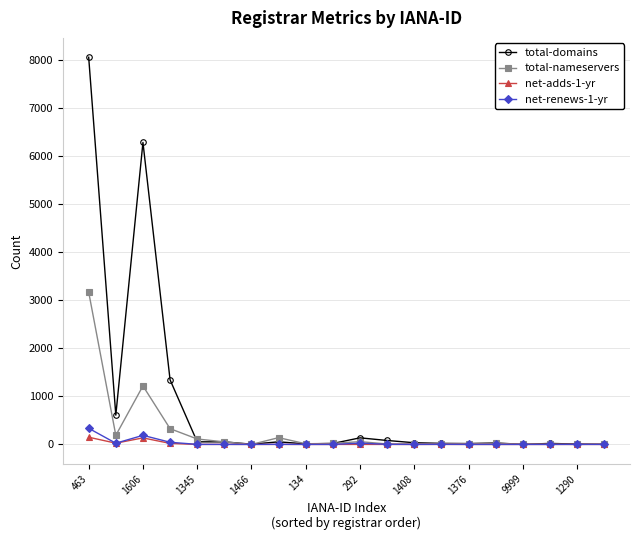

What is the greatest value displayed?

8066